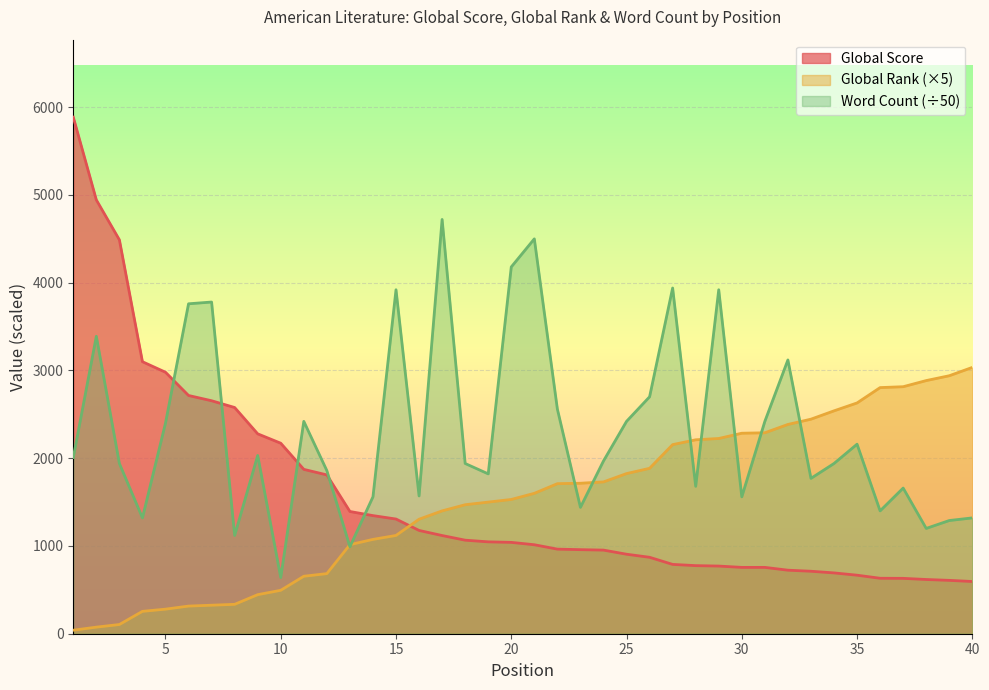

How many times do Global Rank and Global Score cross each other?

1